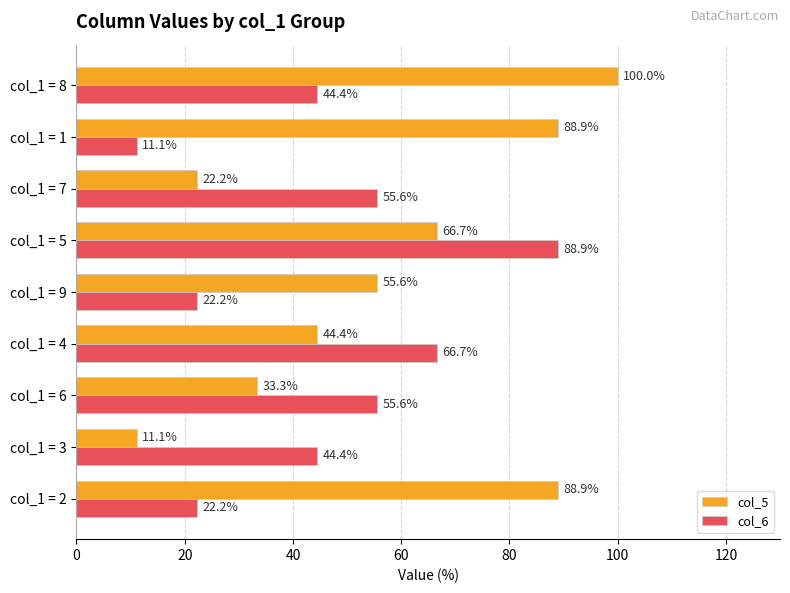

At which category is the sum across all series the highest?

col_1 = 5